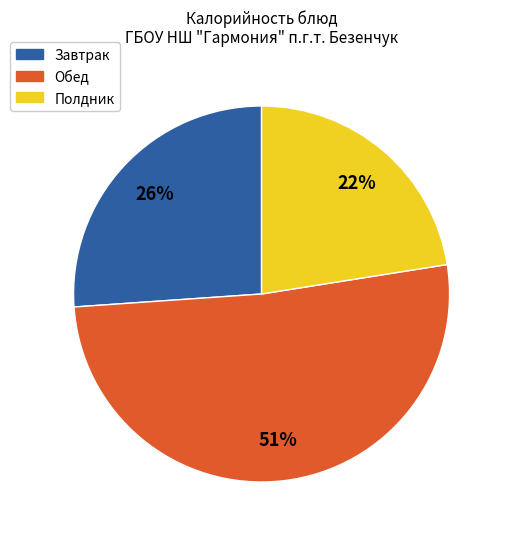

To the nearest percent, what is the average slice percentage?

33%